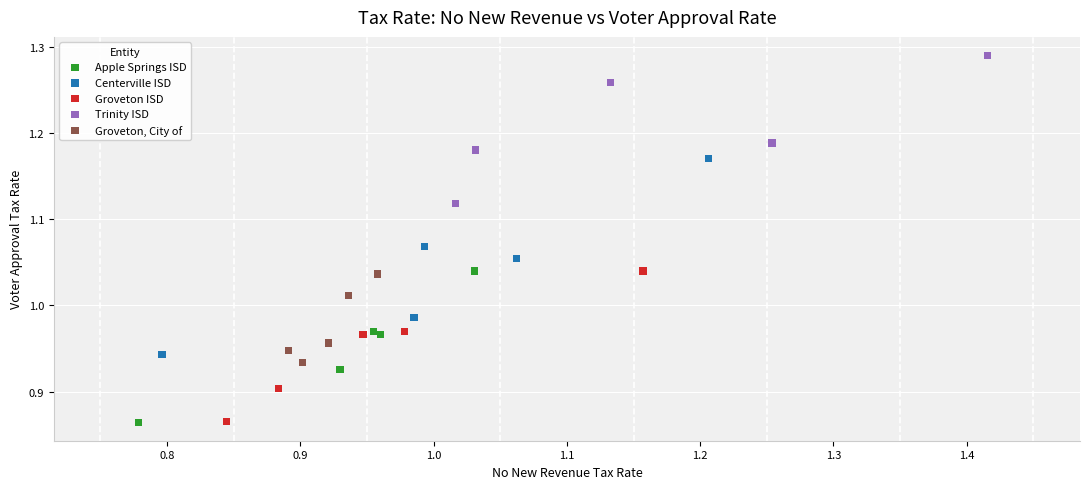

Which series contains the highest Y value?

Trinity ISD